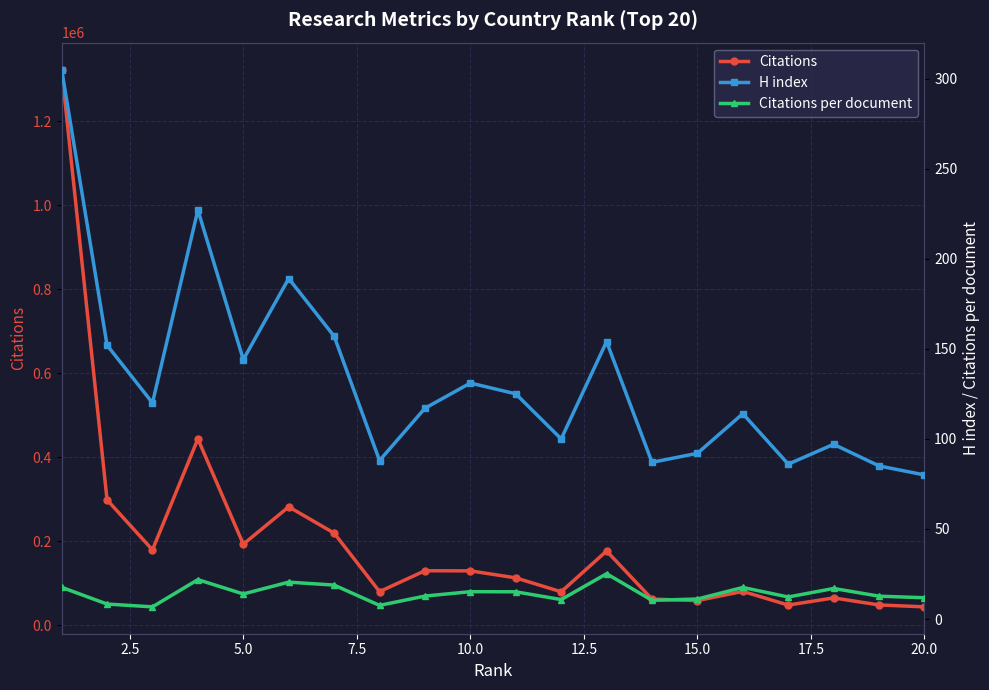

True or false: Citations and Citations per document intersect in this chart.

False